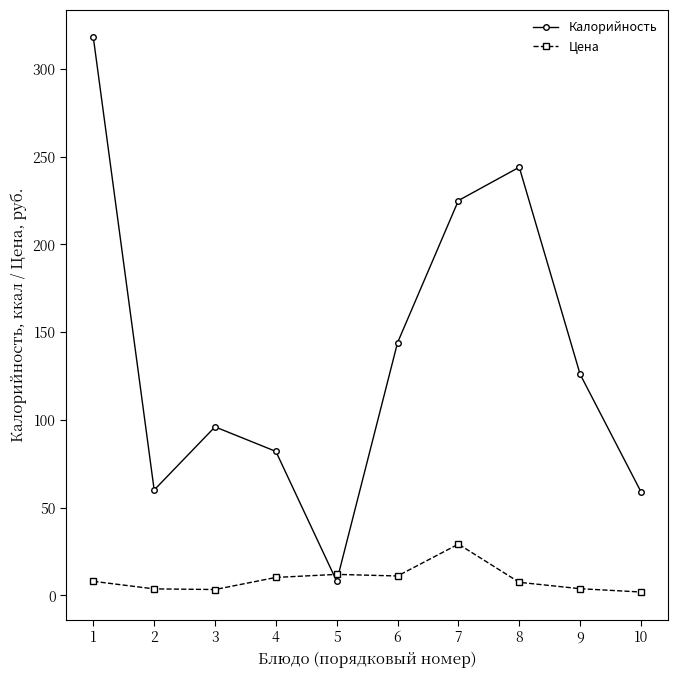

What is the difference between the Цена values at 7 and 9?

25.4